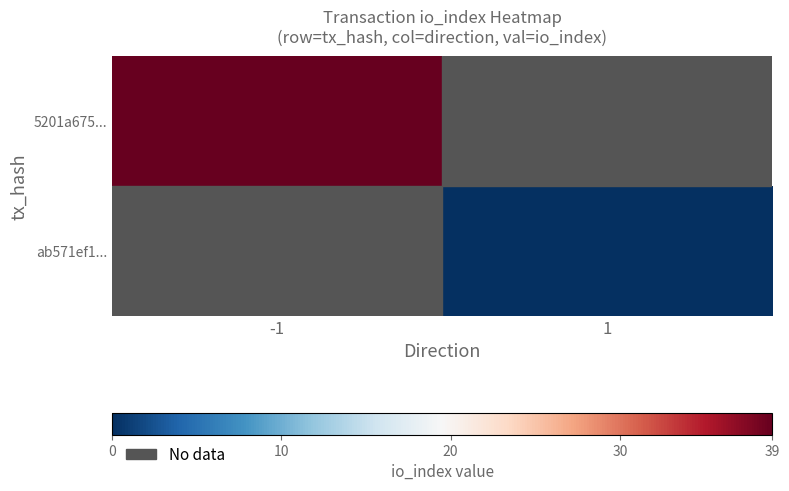

What is the lowest value of the 5201a675... series?

39.0